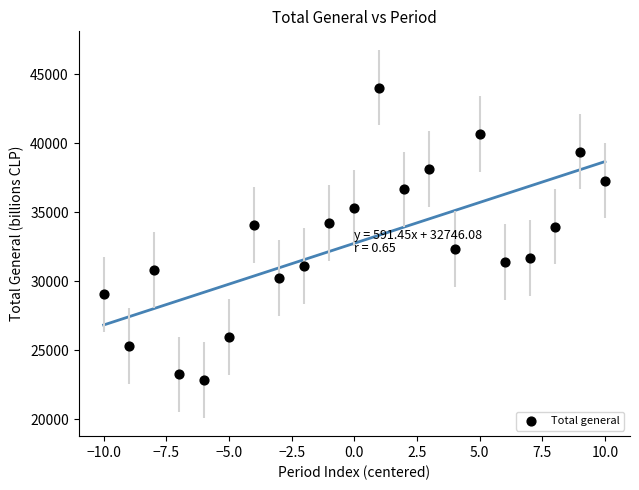

What is the range of Y values (max minus min)?

21168.9